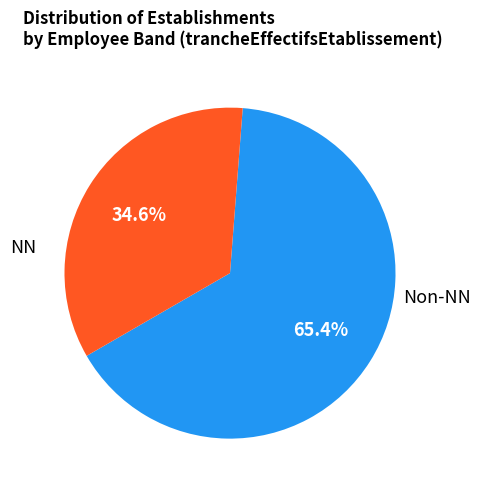

Is there any slice that represents more than half of the pie?

Yes